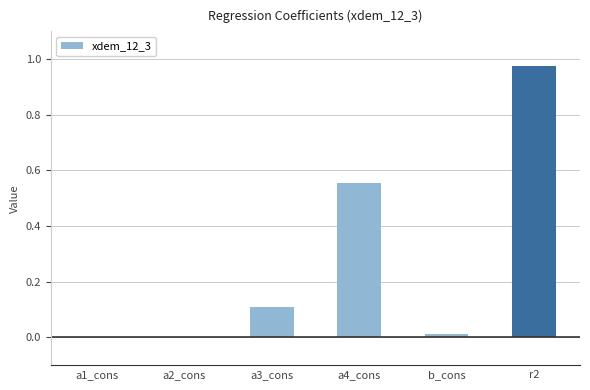

What is the sum of all values?

1.7